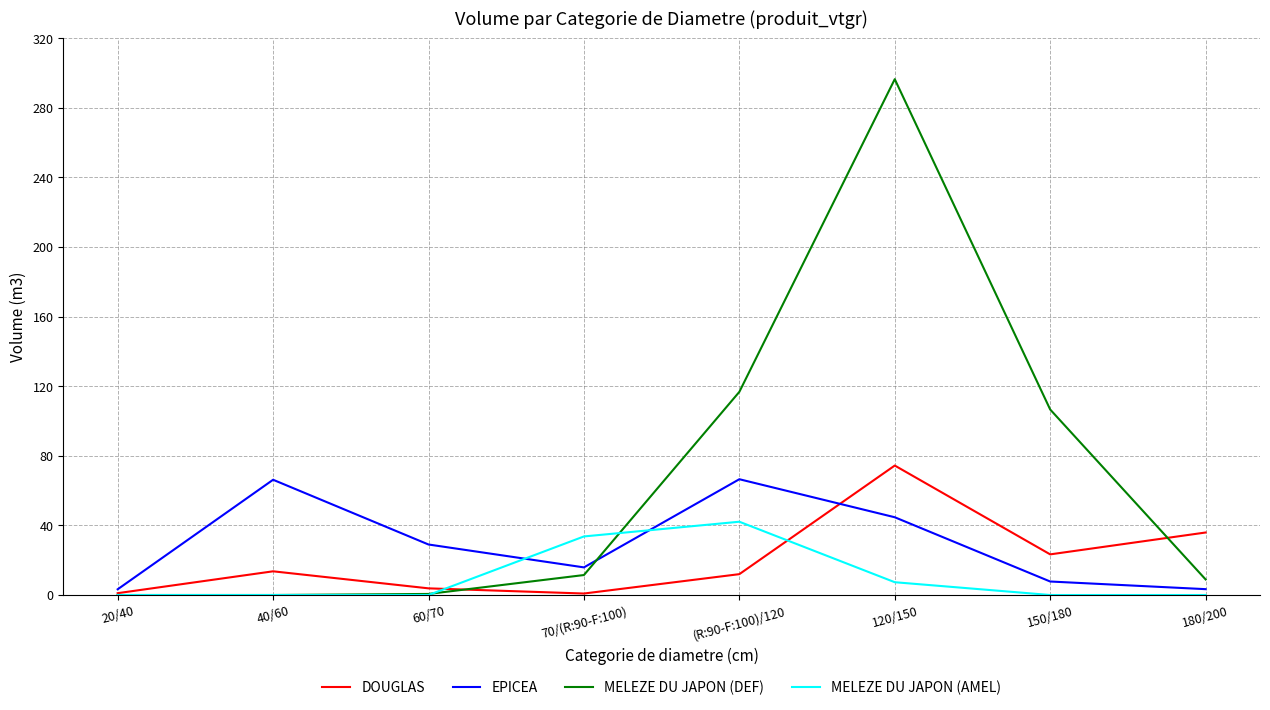

Rank the series by their average value, from lowest to highest.

MELEZE DU JAPON (AMEL), DOUGLAS, EPICEA, MELEZE DU JAPON (DEF)